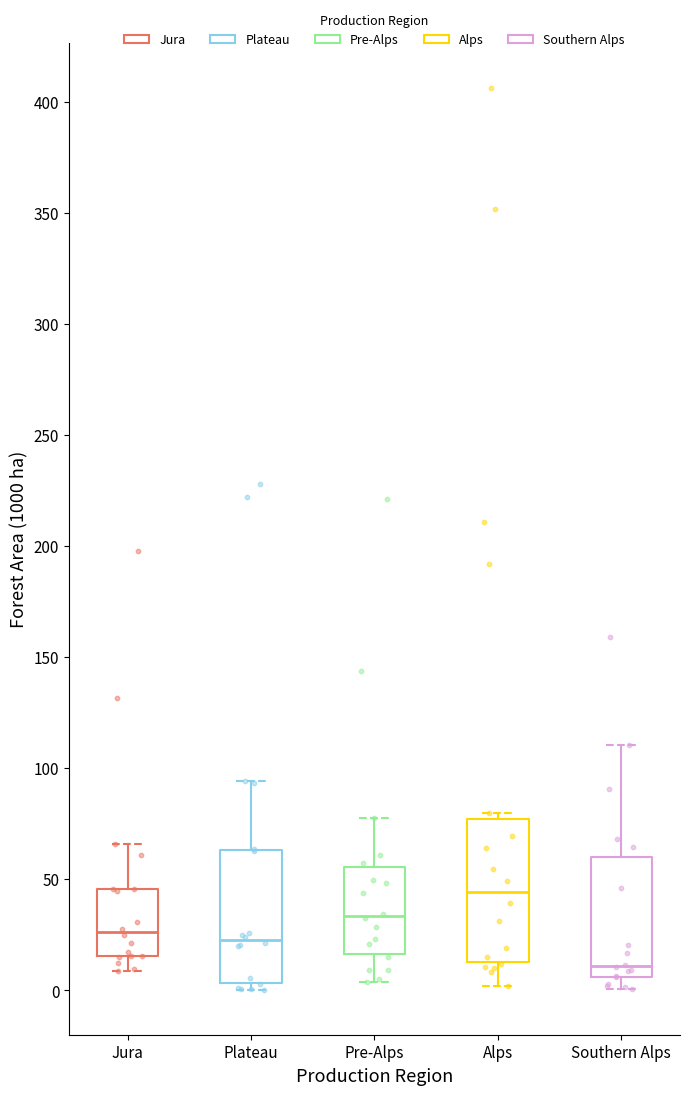

Which box has the lowest median line?

Southern Alps